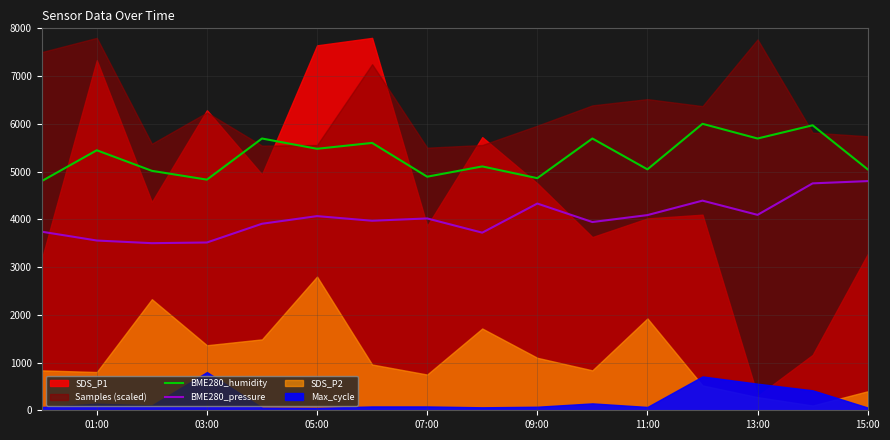

The value of BME280_humidity at 11:00 is 5046.2. True or false?

True